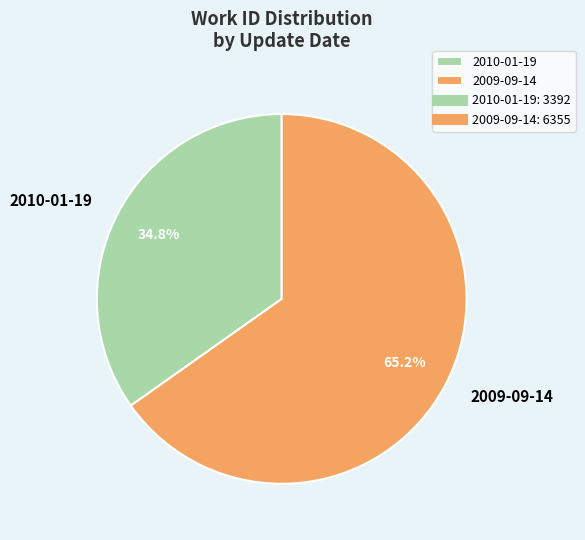

To the nearest percent, what is the average slice percentage?

50%